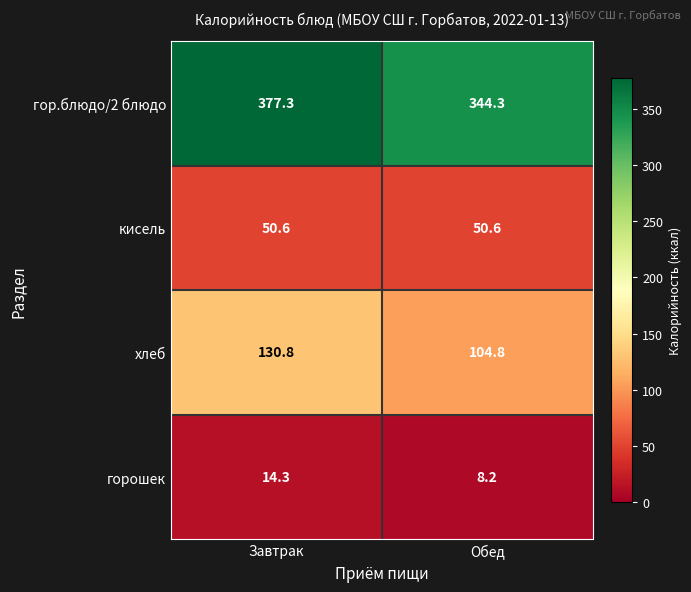

Count the number of data series in this chart.

4